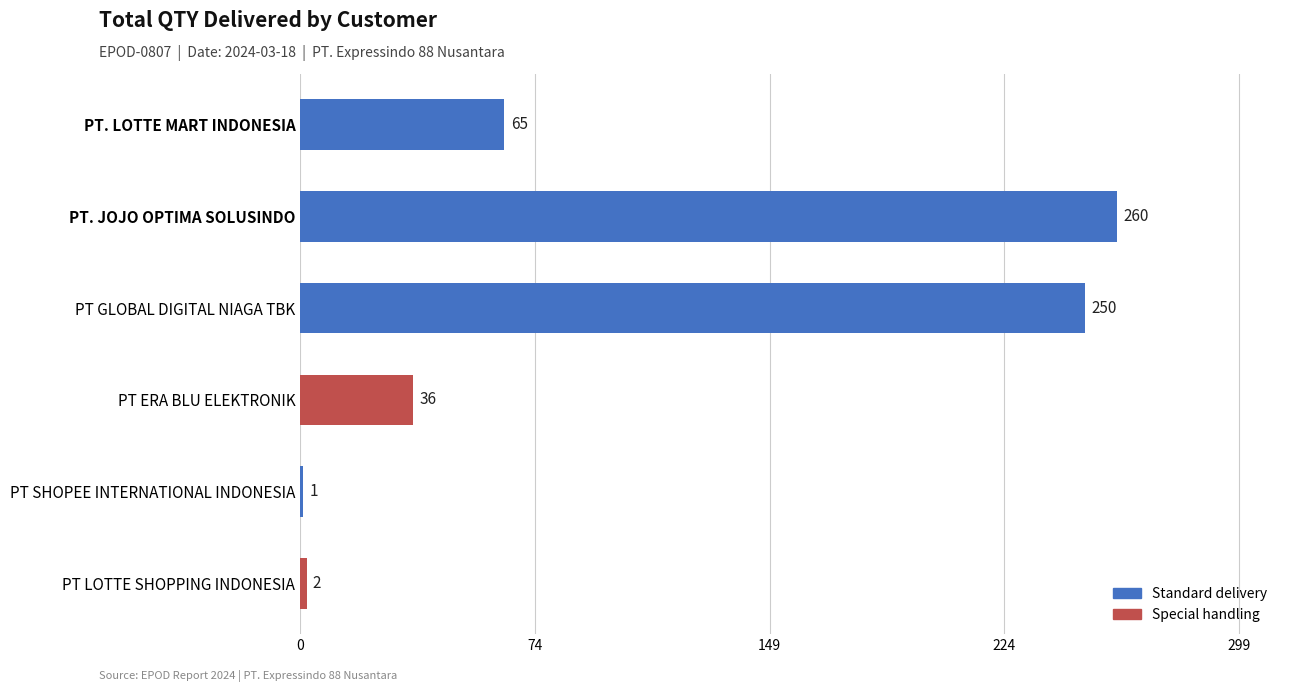

What is the sum of the values at PT. LOTTE MART INDONESIA and PT. JOJO OPTIMA SOLUSINDO?

325